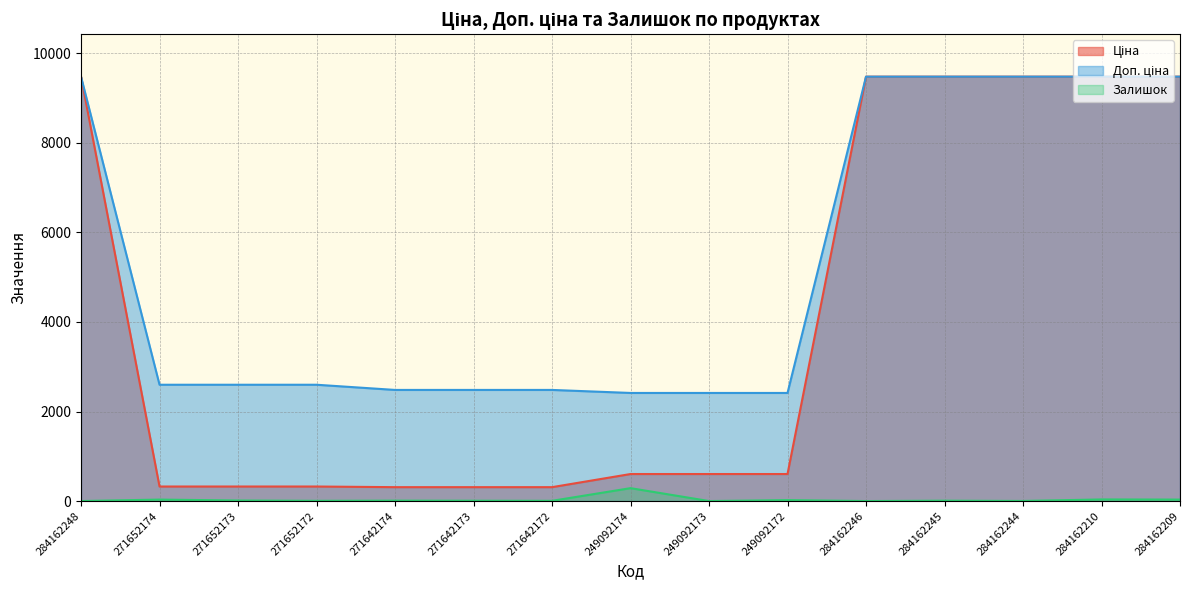

Which series has the largest range (max minus min)?

Ціна